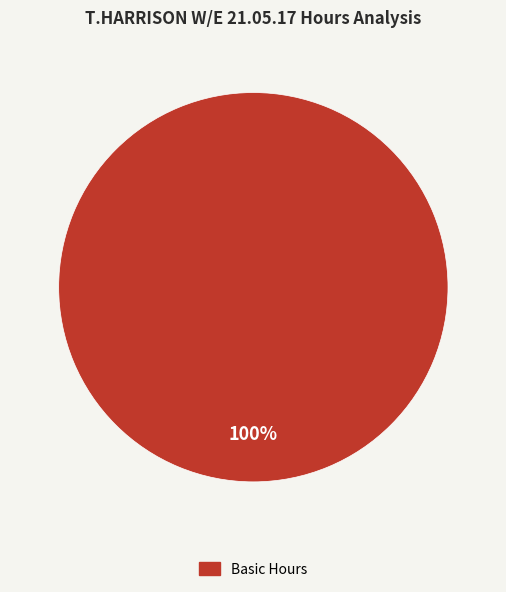

Is there a majority slice in this chart?

Yes